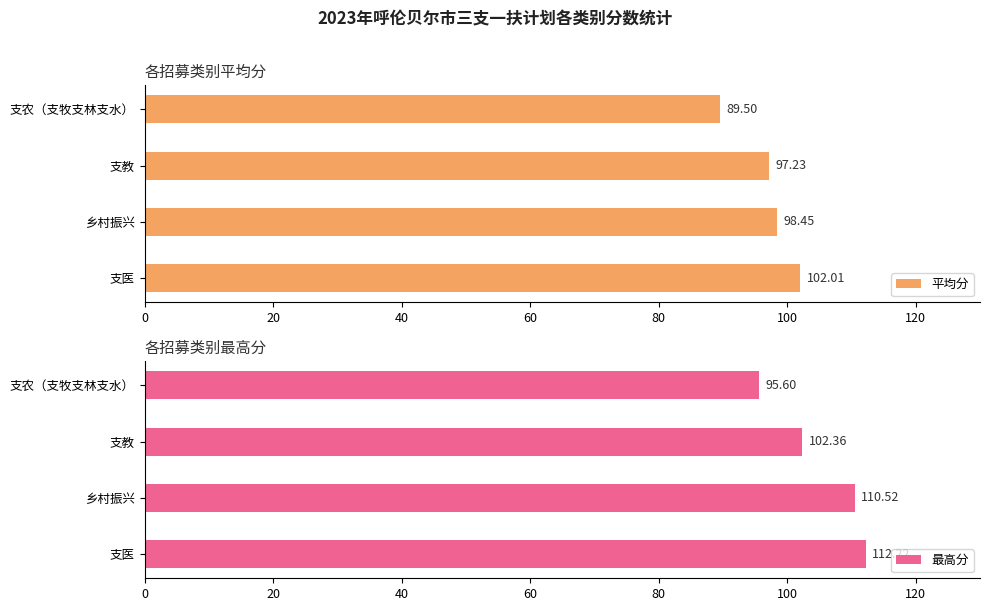

Does the chart contain stacked bars?

No